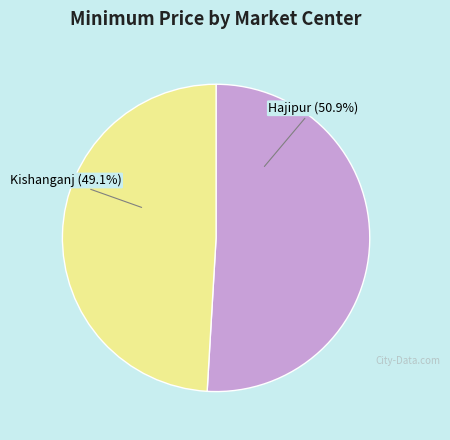

To the nearest percent, what is the difference between the largest and smallest slice percentages?

2%